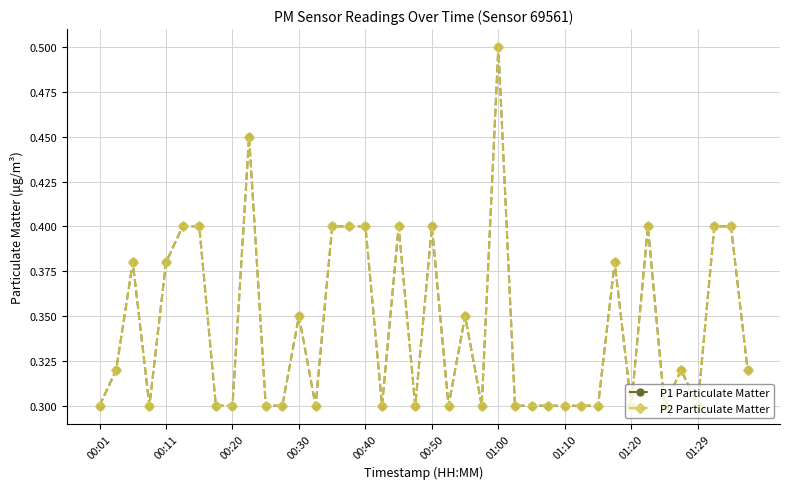

Is this an area chart (filled region under the line)?

No